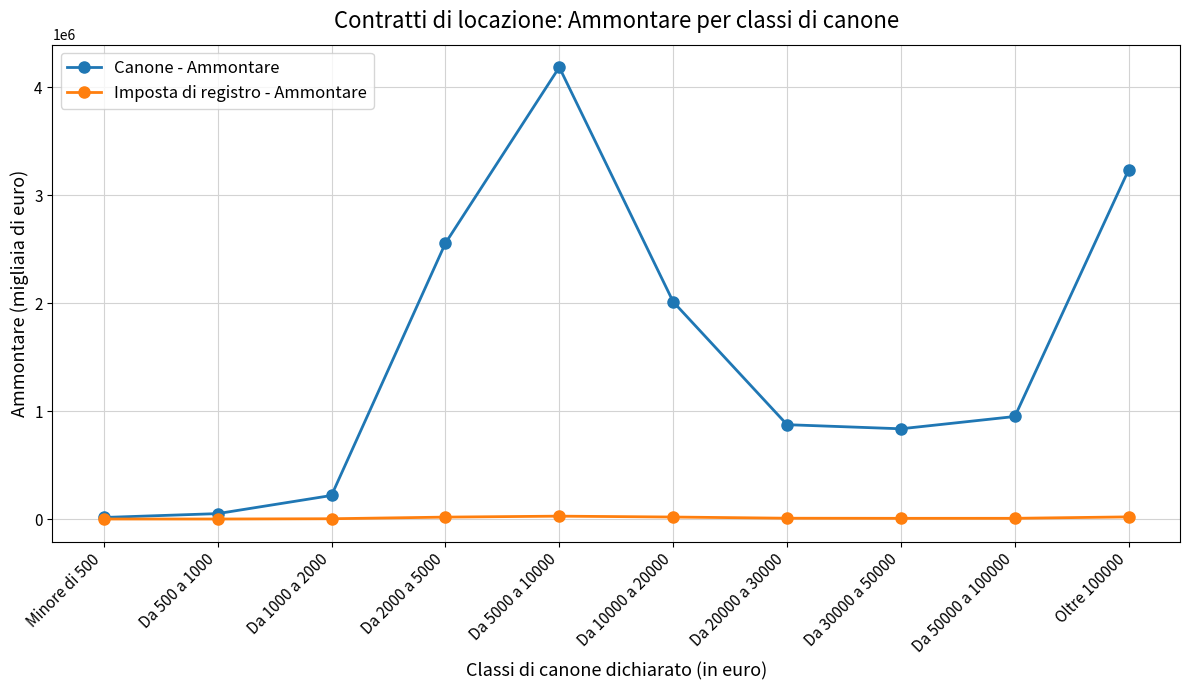

List the series in order of their overall mean, lowest first.

Imposta di registro - Ammontare, Canone - Ammontare